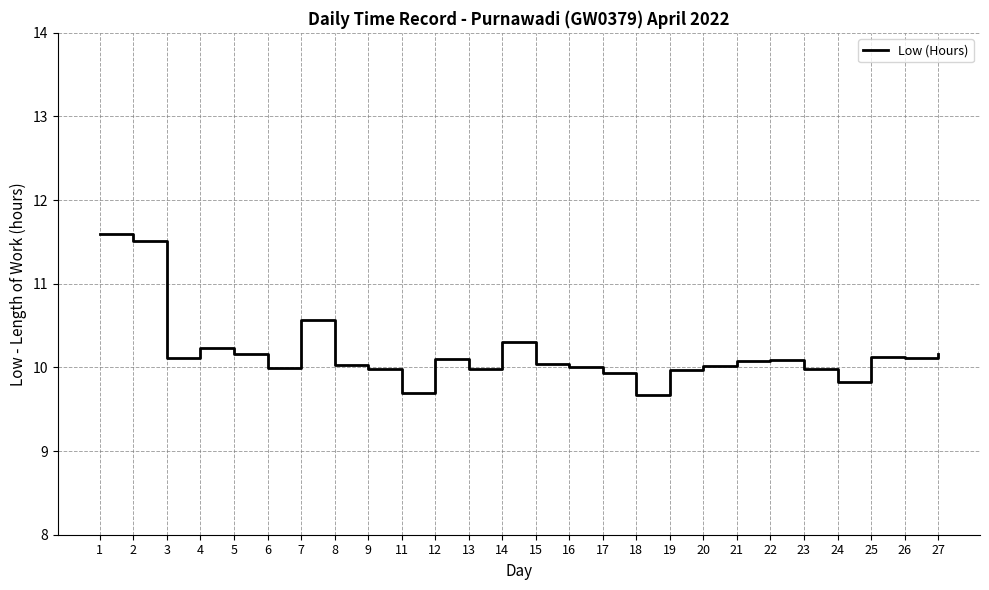

Read the value at 9.

10.0